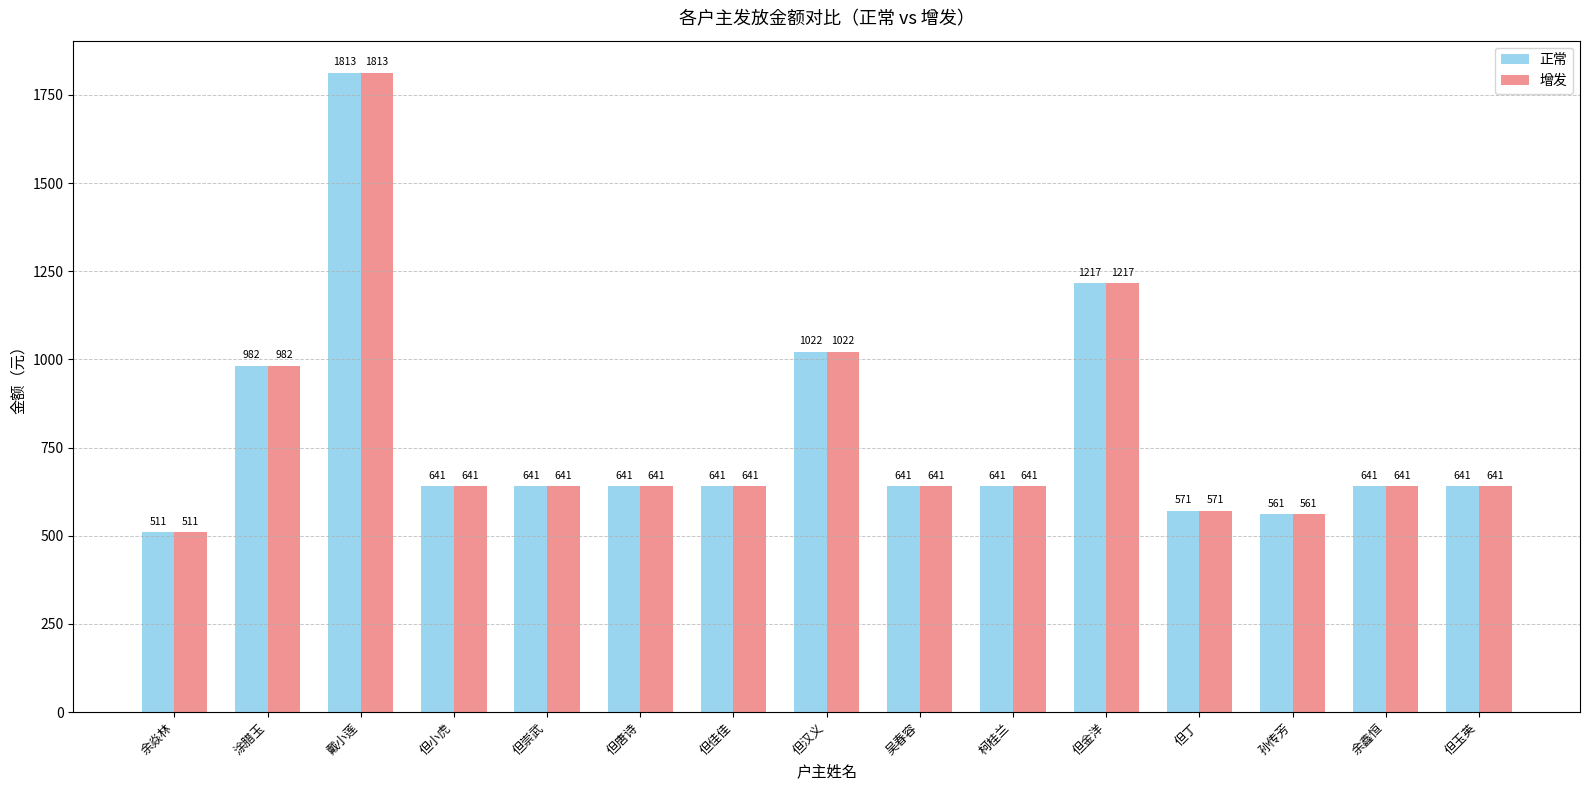

Reading left to right, transcribe all the data shown in this chart.

正常: 511	982	1813	641	641	641	641	1022	641	641	1217	571	561	641	641
增发: 511	982	1813	641	641	641	641	1022	641	641	1217	571	561	641	641